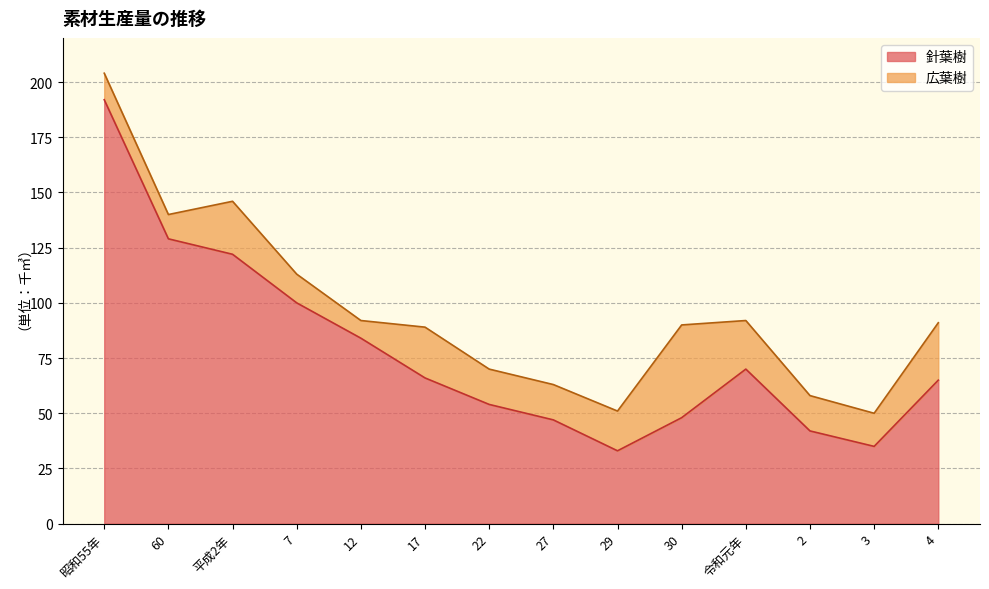

What value does the data have at 12, to the nearest 50?

100